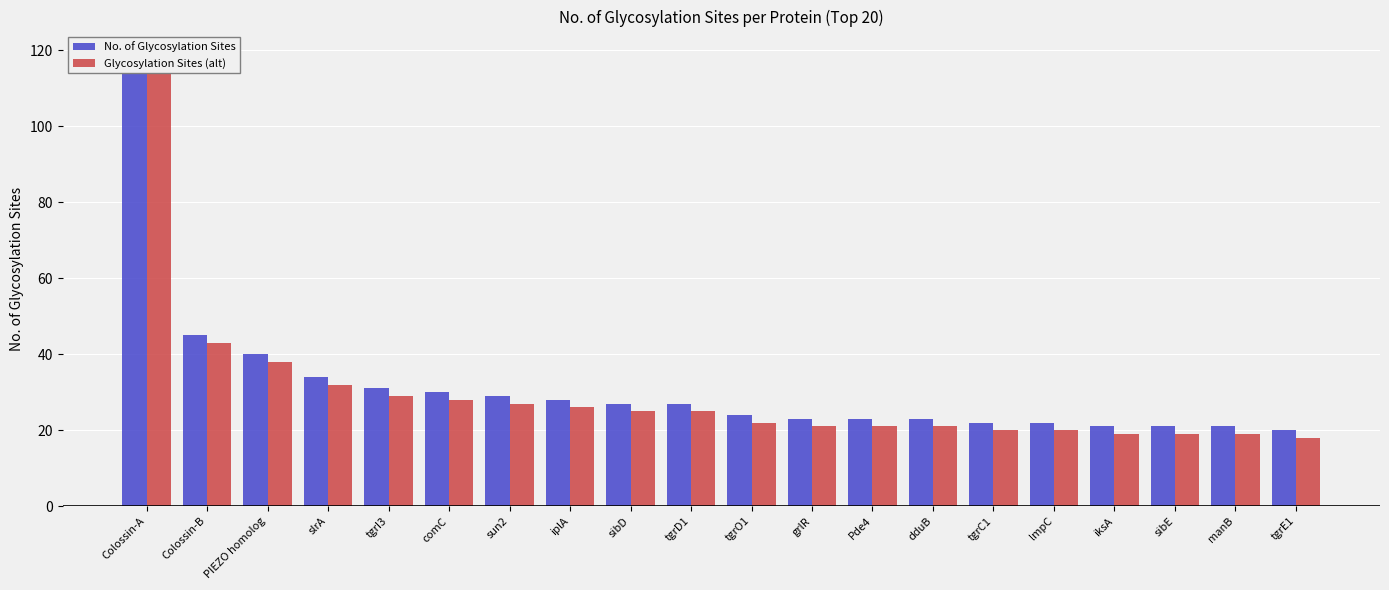

What is the label of the 2nd bar from the right?

manB